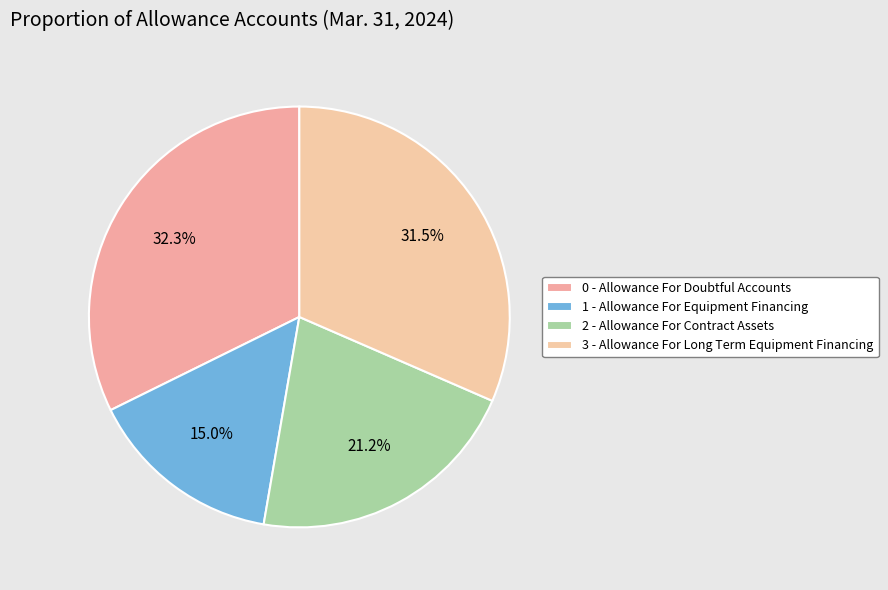

What is the largest slice in the pie chart?

0 - Allowance For Doubtful Accounts